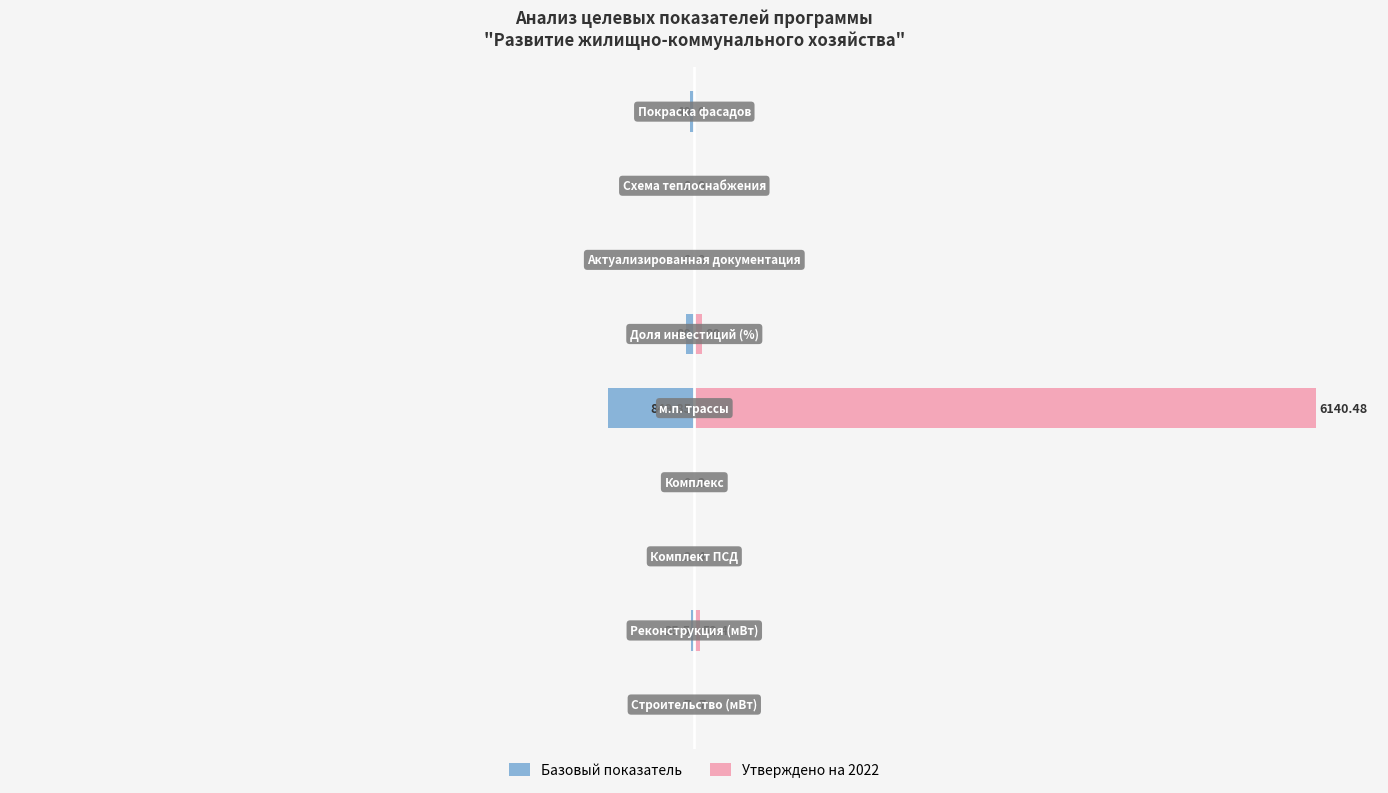

How many bars are there in each group?

2